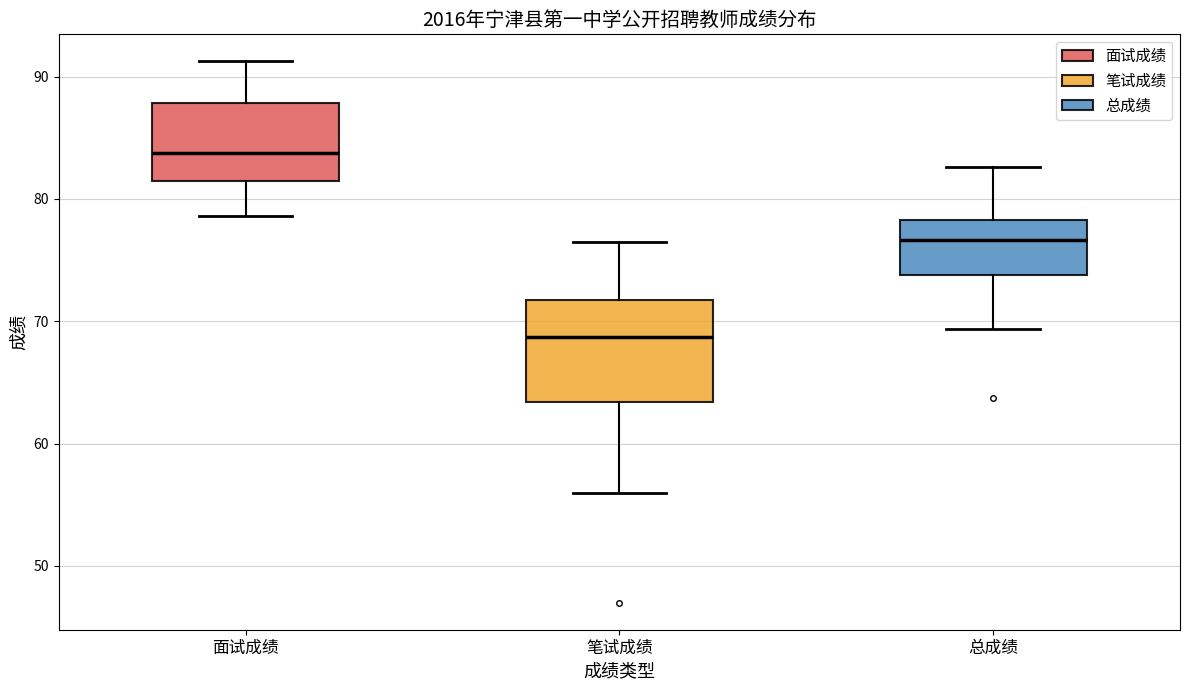

Where does the median line of the box for 面试成绩 sit on the y-axis? The values are not printed on the chart, so give them approximately, as read against the axis.

84